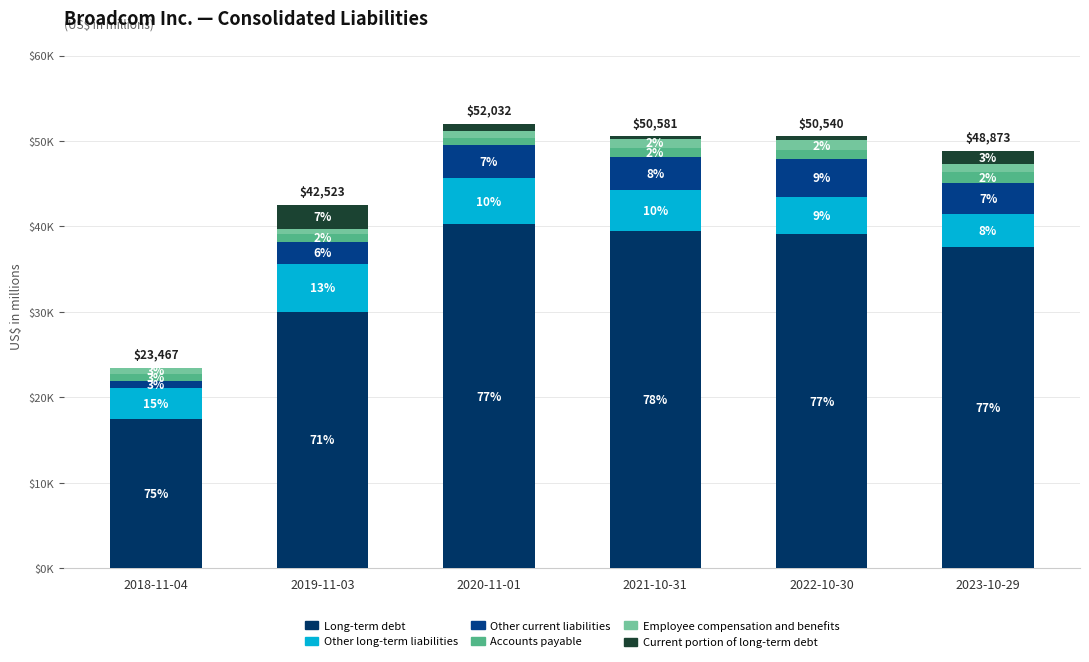

Are the bars grouped side by side (vs. stacked)?

No